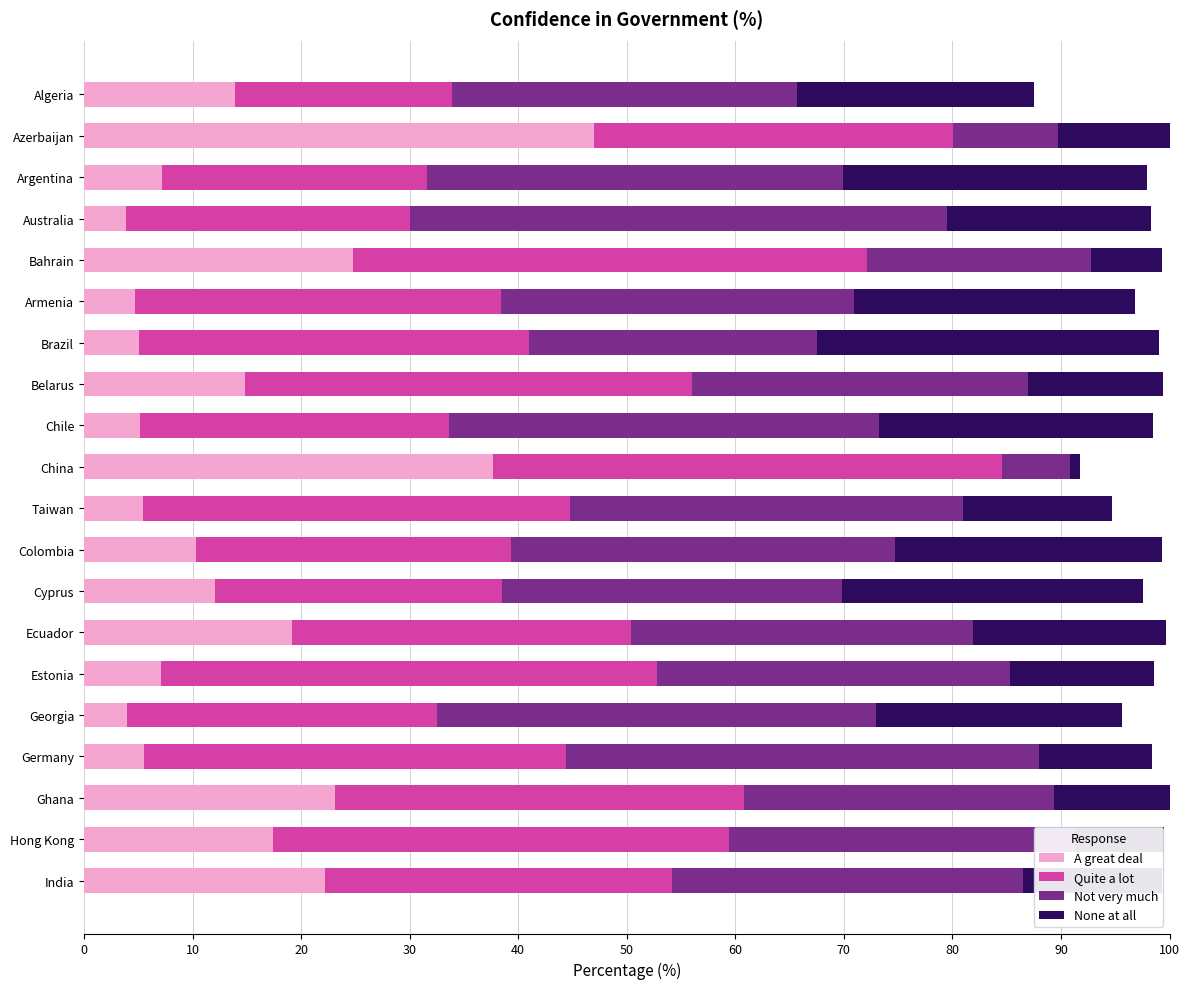

What is the total value across all series at Armenia?

96.8